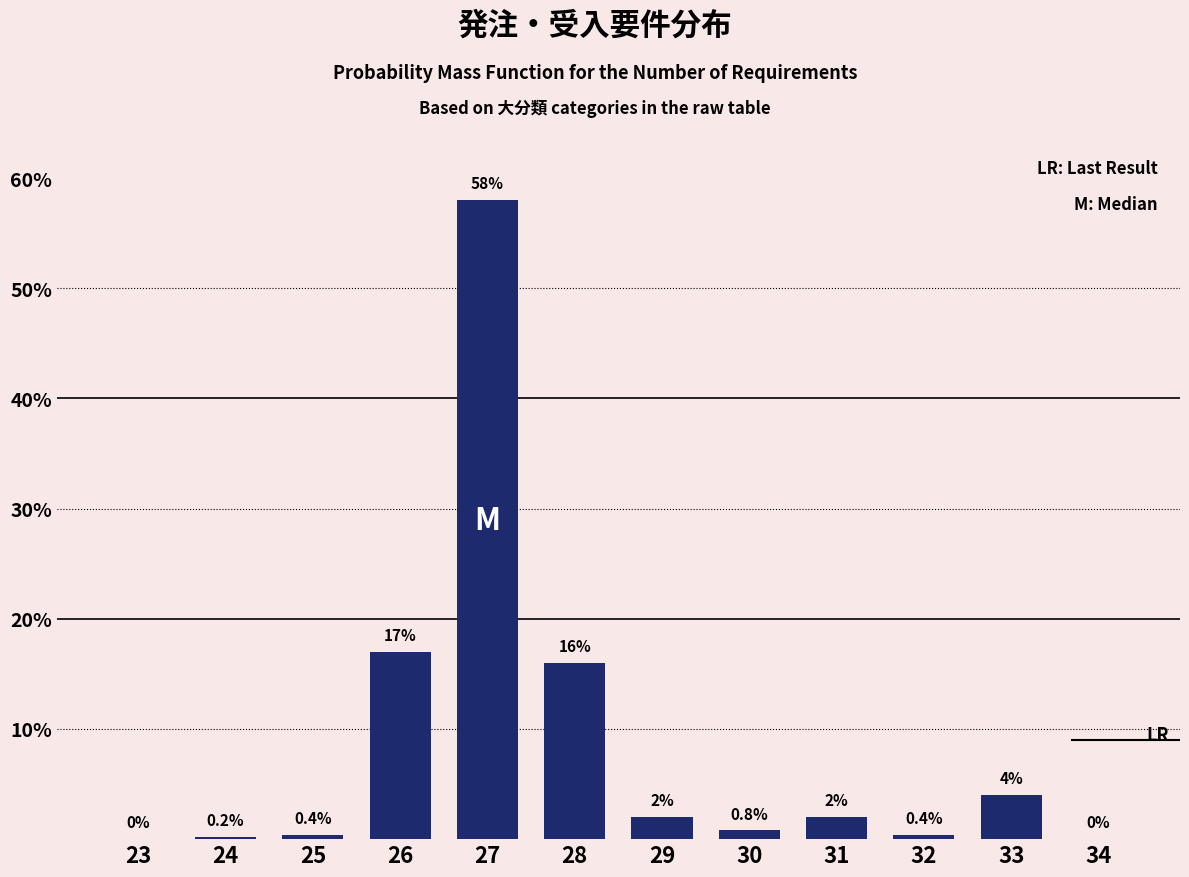

Reading left to right, transcribe all the data shown in this chart.

23=0.0	24=0.2	25=0.4	26=17.0	27=58.0	28=16.0	29=2.0	30=0.8	31=2.0	32=0.4	33=4.0	34=0.0